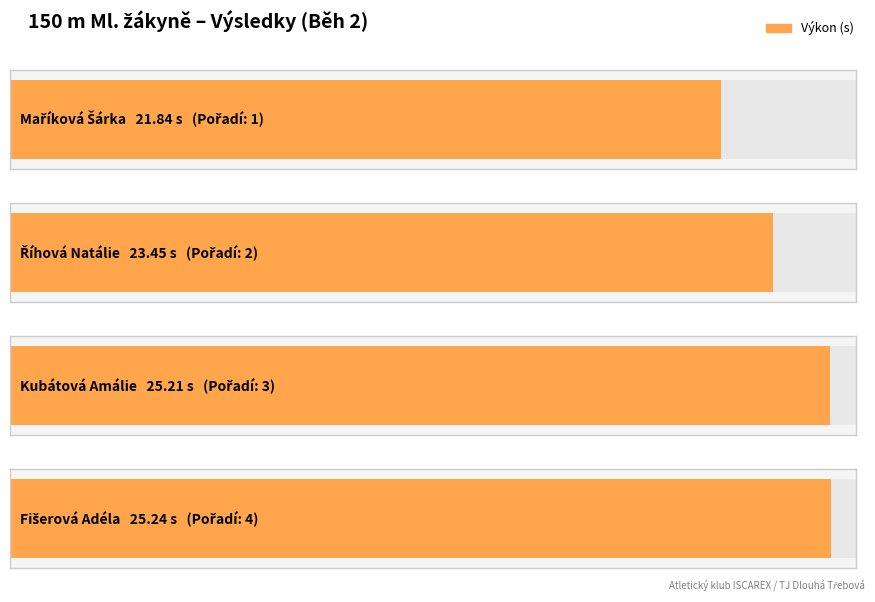

Which label corresponds to the smallest value in the chart?

Maříková Šárka